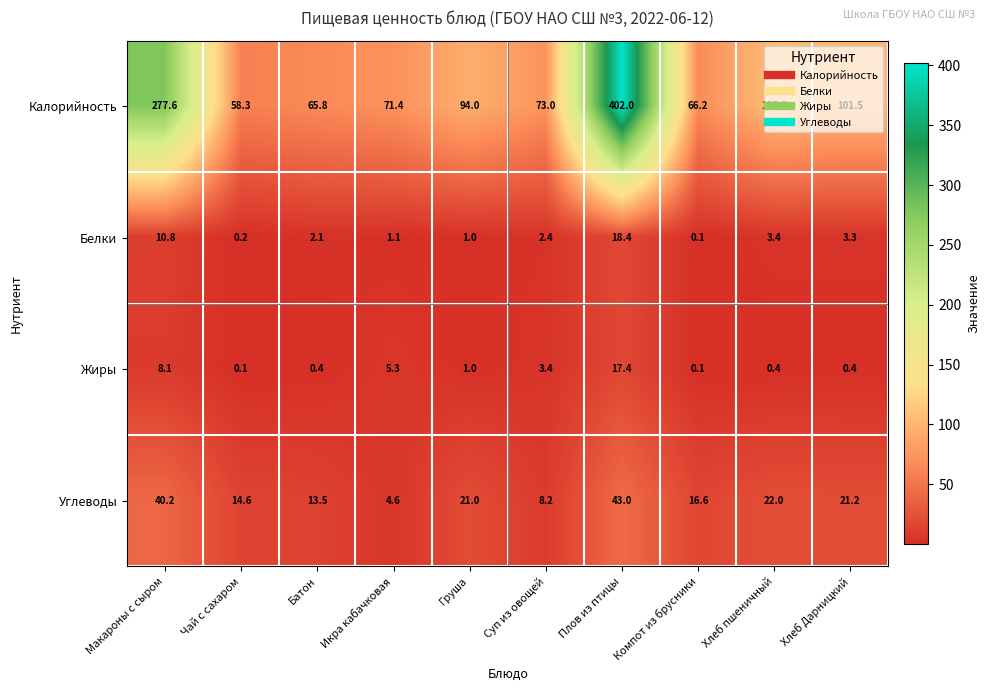

Between Макароны с сыром and Суп из овощей, which series saw the biggest shift?

Калорийность